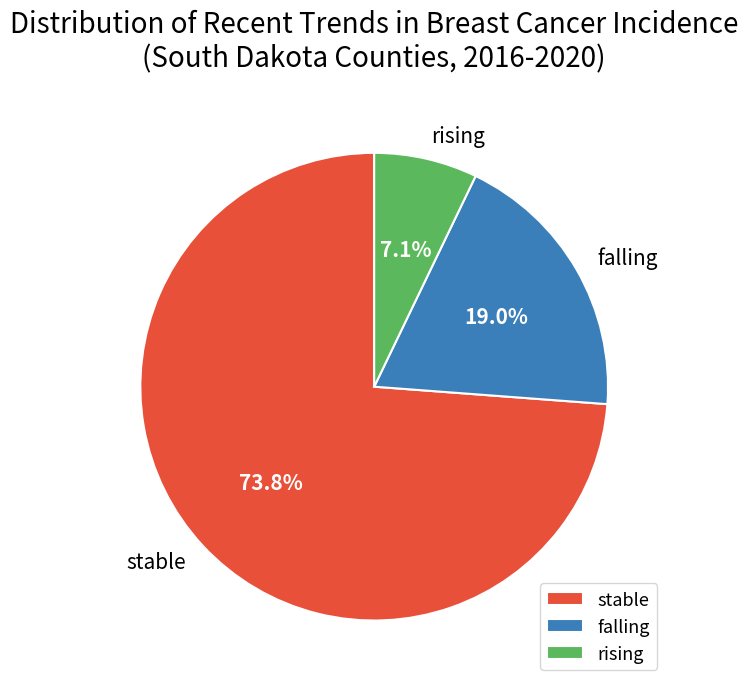

Is it true that rising is 20% of the pie?

False